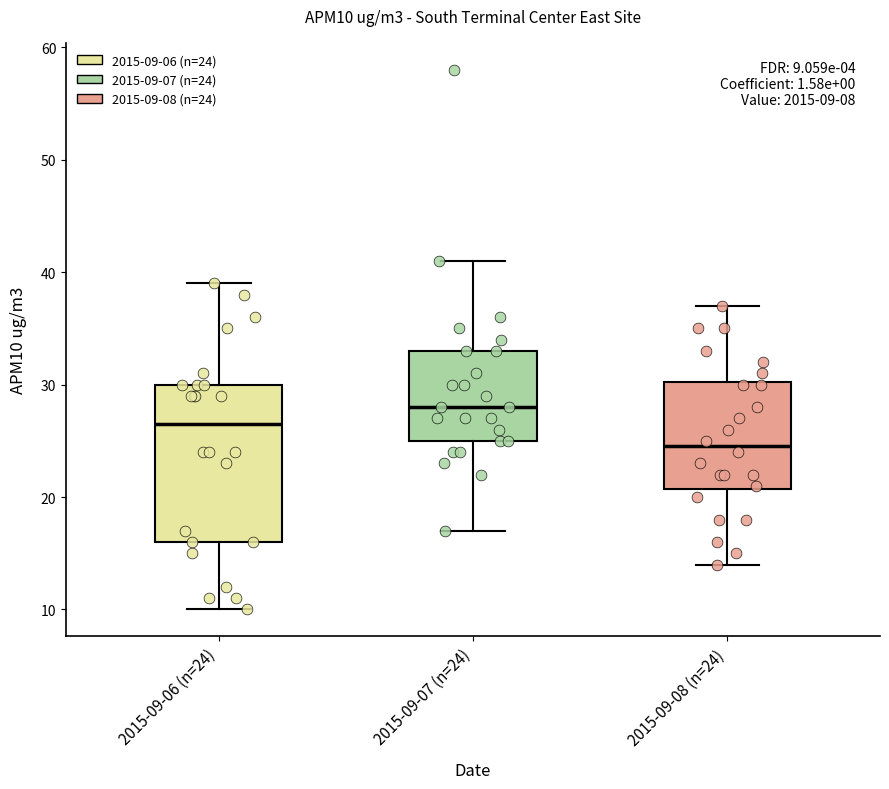

Comparing the boxes themselves (not the whiskers), which one is the tallest?

2015-09-06 (n=24)